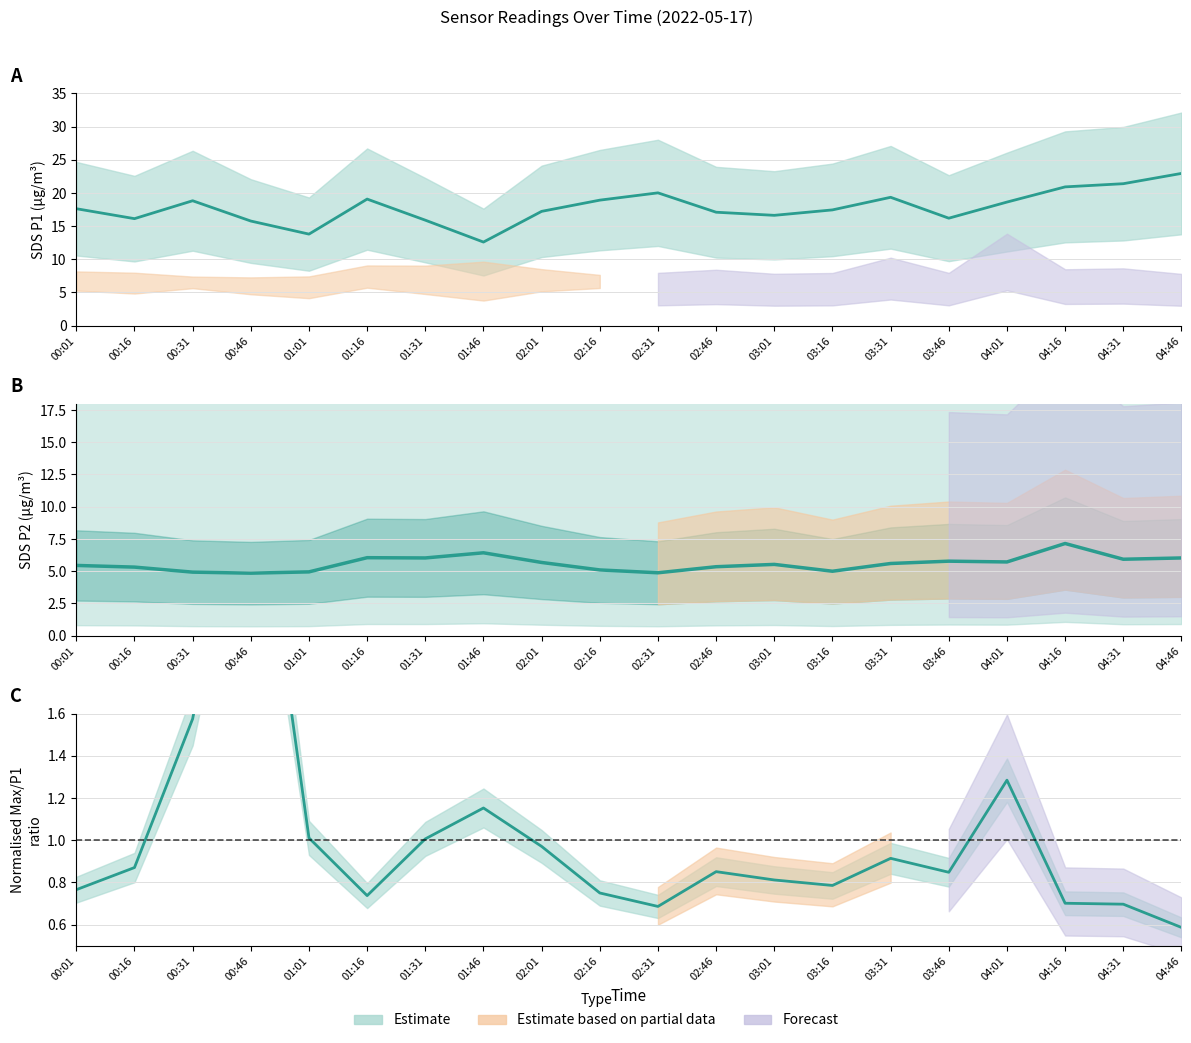

Is it true that SDS_P1 equals 29.0 at 00:31?

False